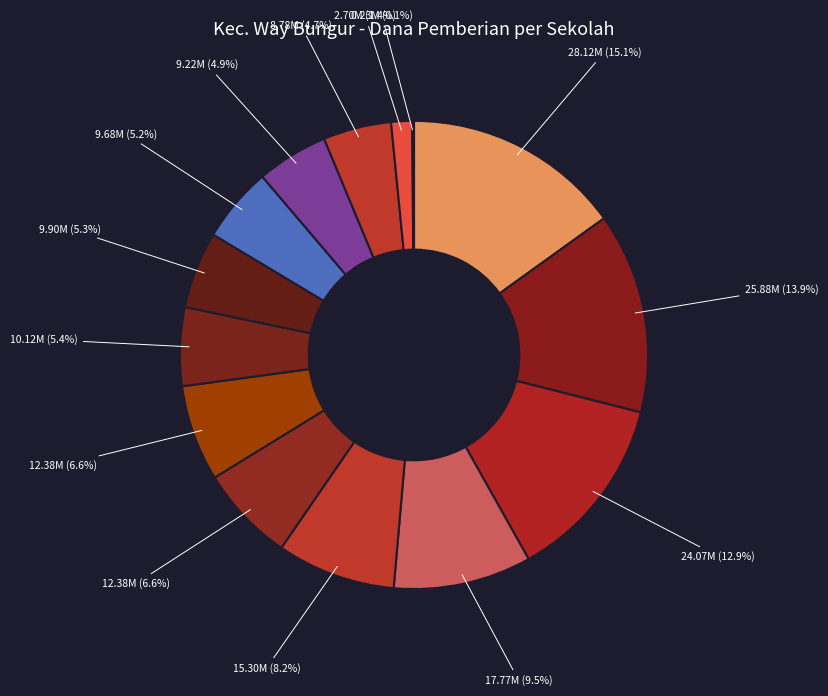

How many segments does this pie chart have?

14